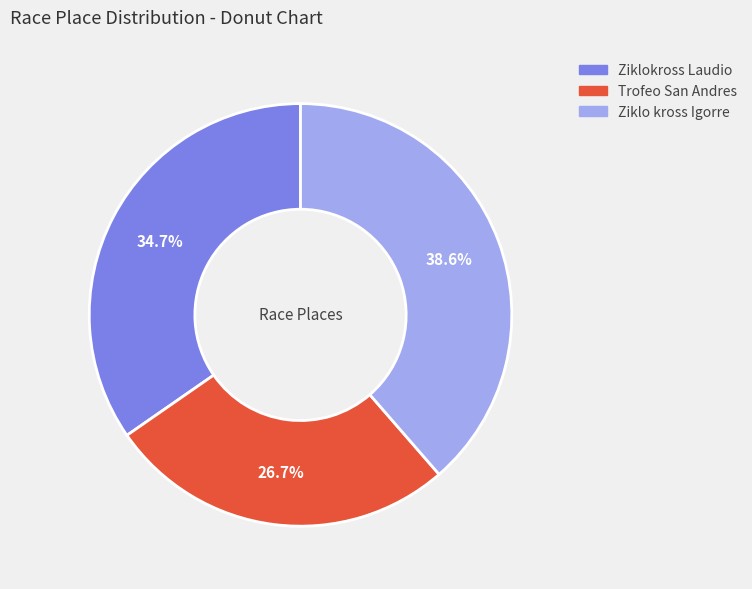

Which slice is the largest?

Ziklo kross Igorre